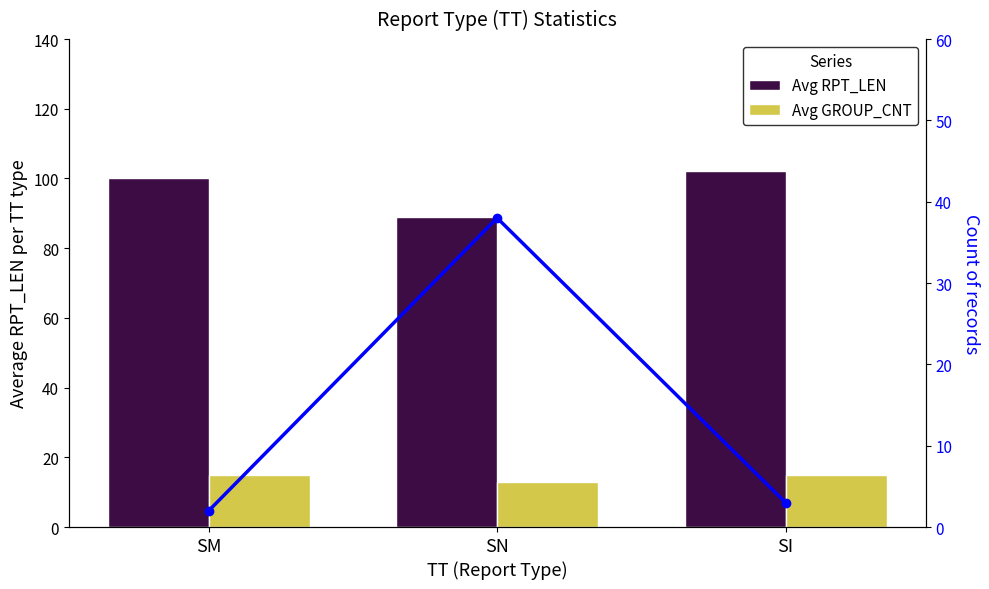

Are the bars grouped side by side (vs. stacked)?

Yes